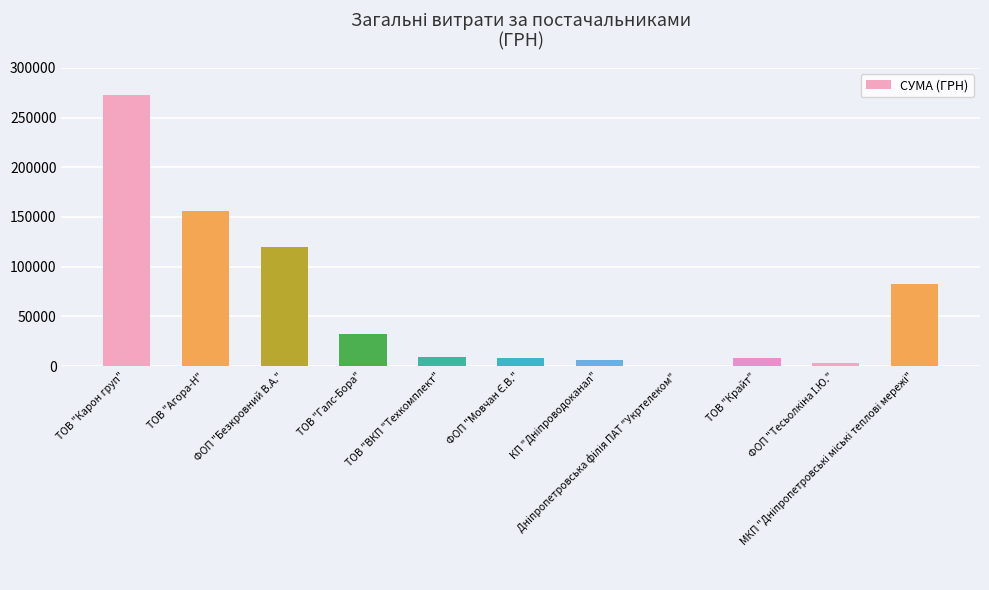

What is the greatest value displayed?

272421.2